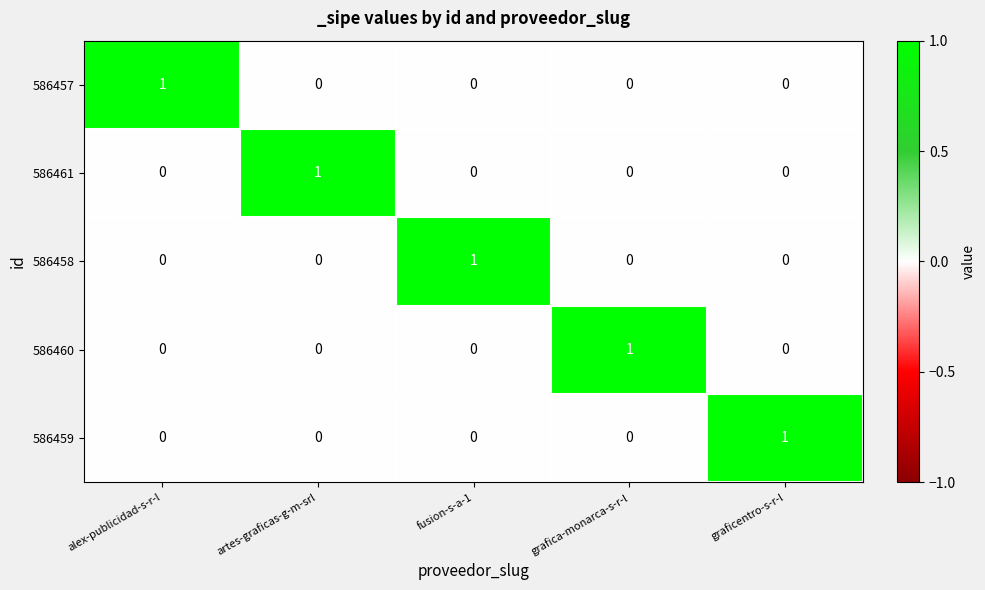

How many distinct data groups are displayed?

5